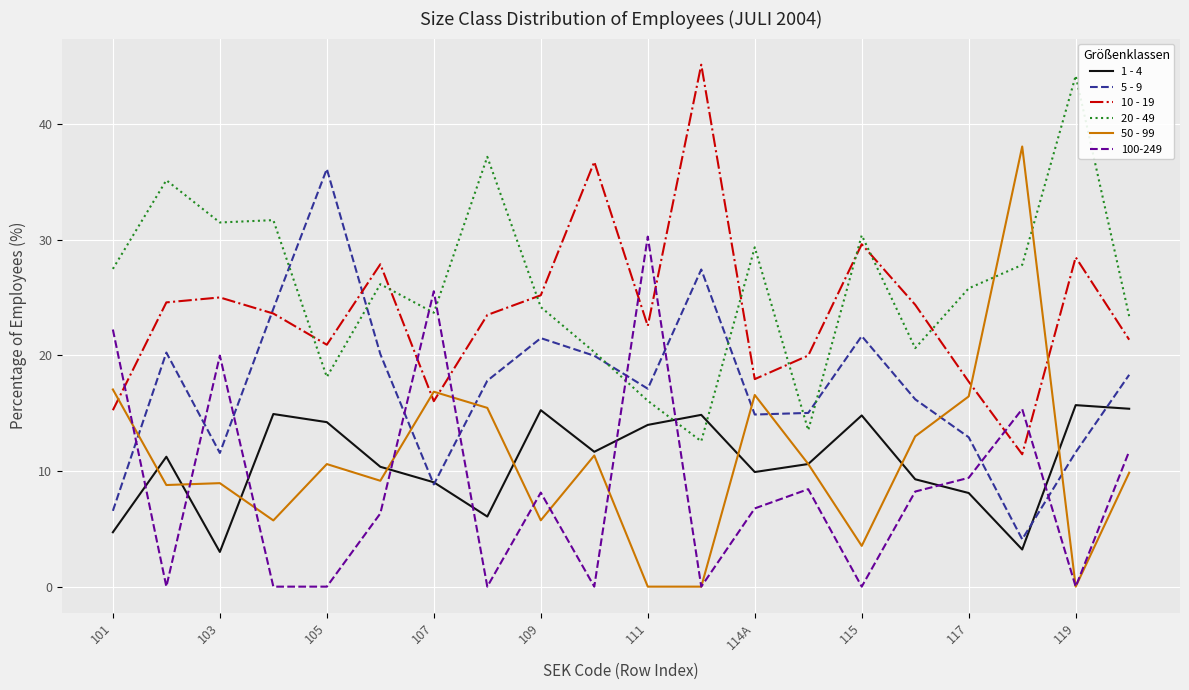

What is the maximum value shown in the chart?

45.1